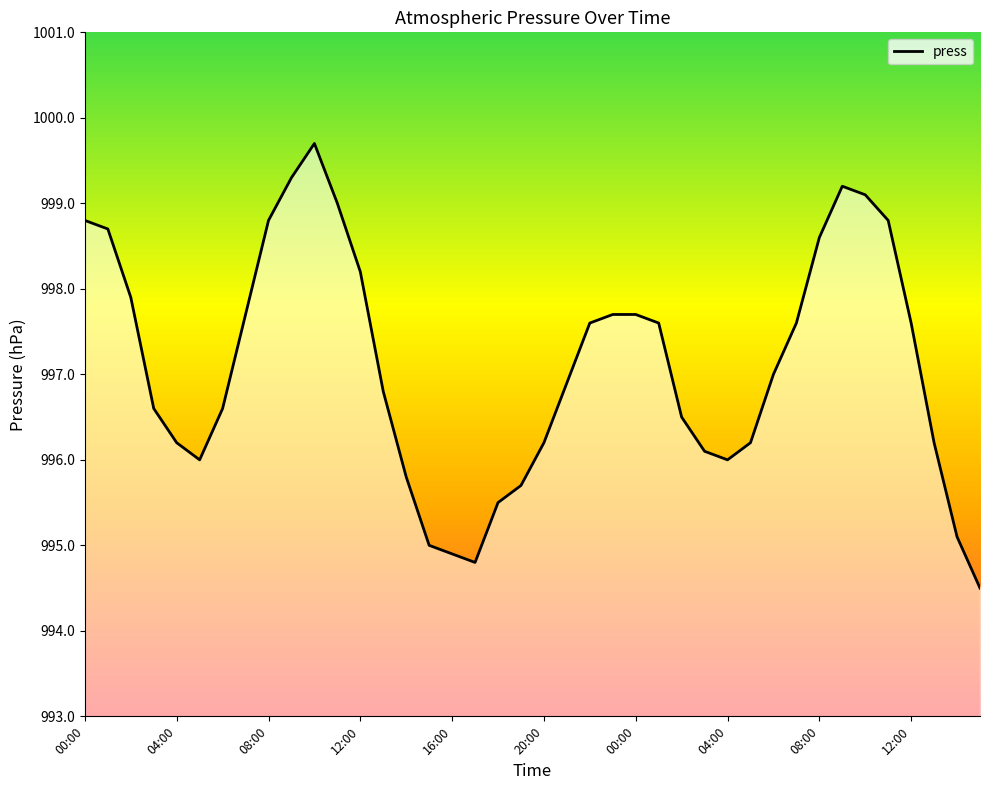

Count the number of data series in this chart.

1